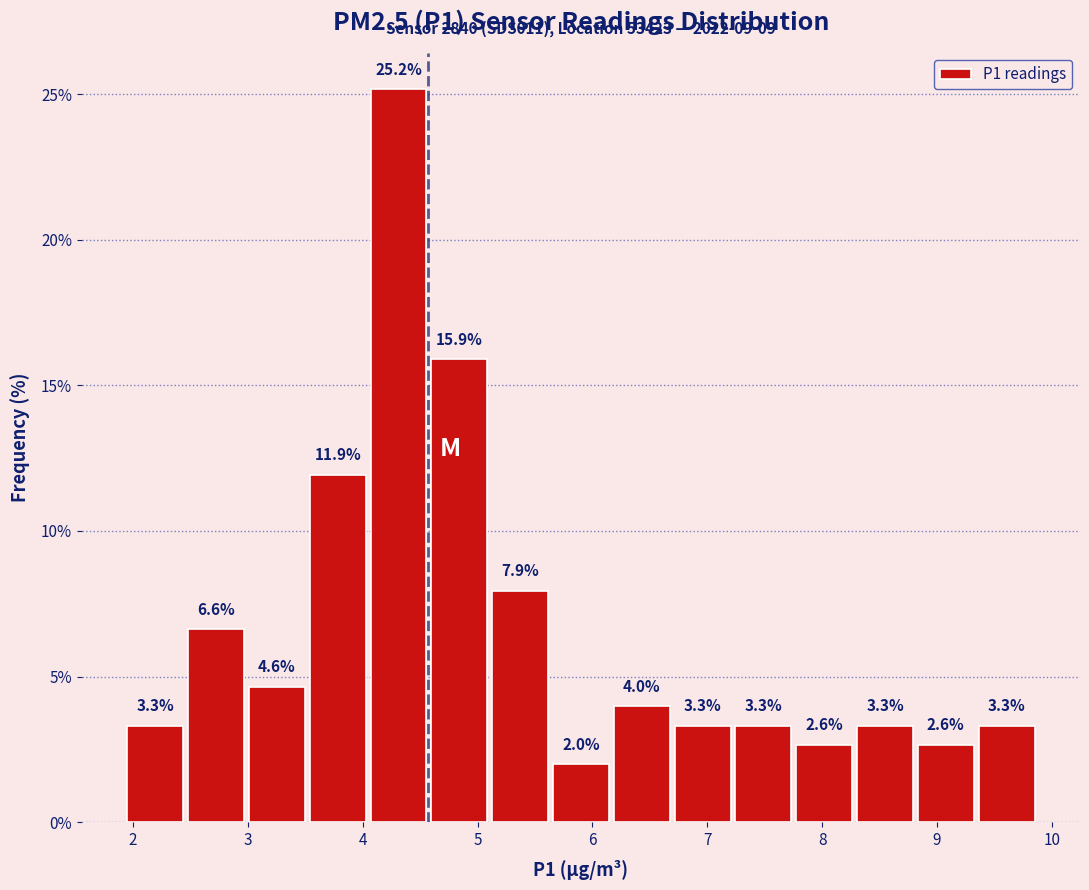

What is the height of the bar covering 8.8 to 9.3 on the x-axis? The bar edges are not printed on the chart, so give them approximately, as read against the axis.

2.6